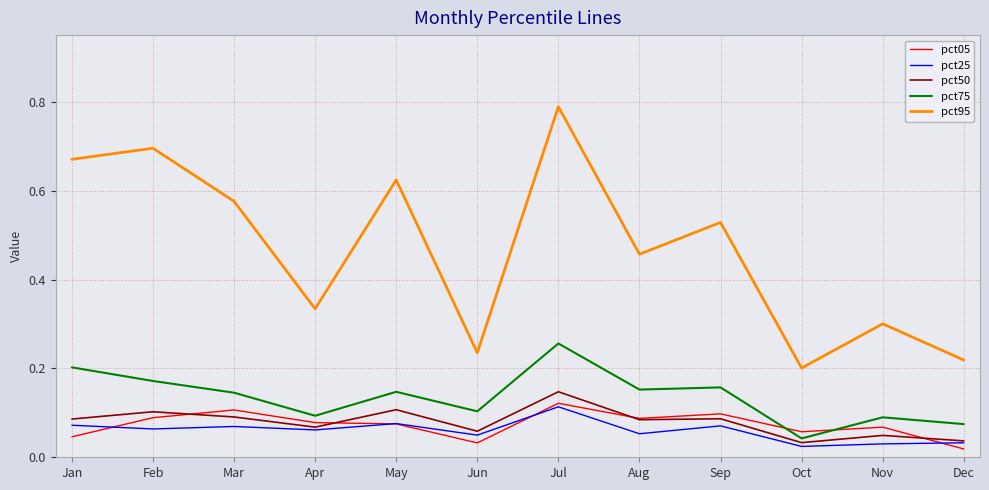

At which label does pct50 reach its peak?

Jul